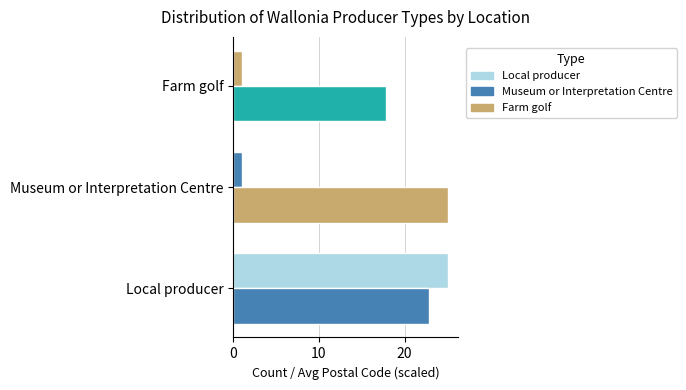

How many categories are shown in the chart?

3